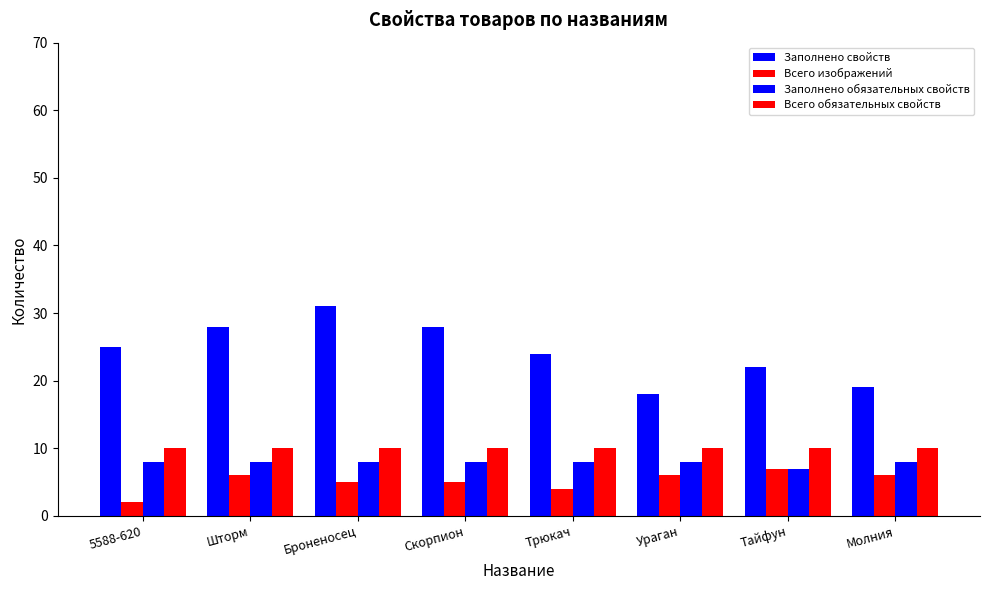

At which label is Заполнено свойств closest to 24?

Трюкач